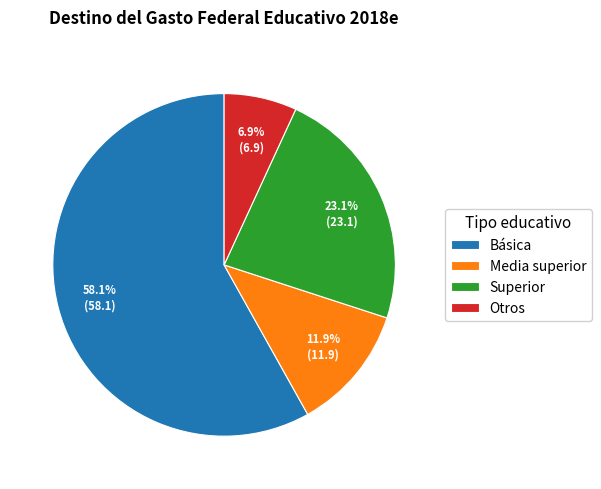

Between Otros and Básica, which is larger?

Básica